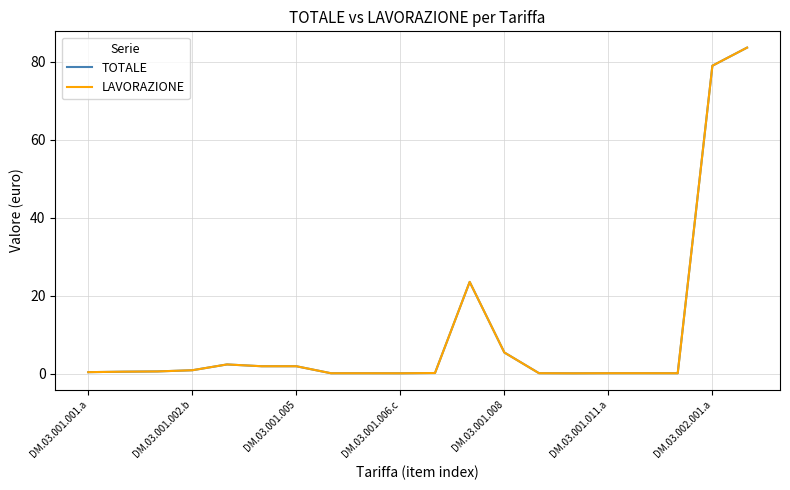

True or false: TOTALE and LAVORAZIONE cross at least once.

False